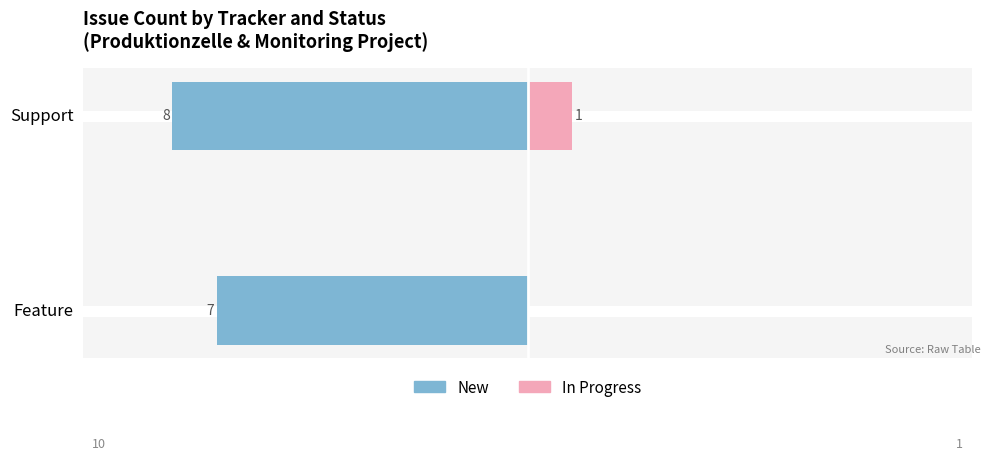

How many groups of bars are there?

2